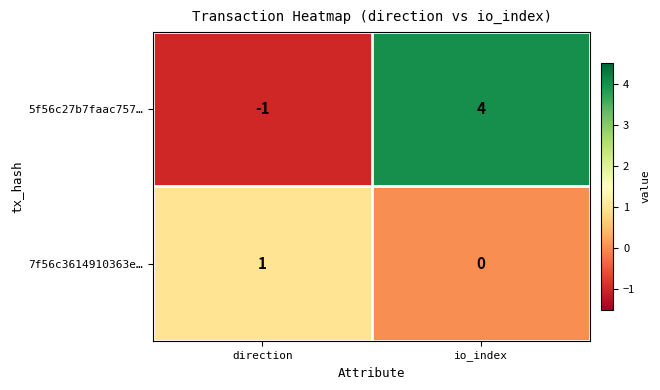

What is the maximum value shown in the chart?

4